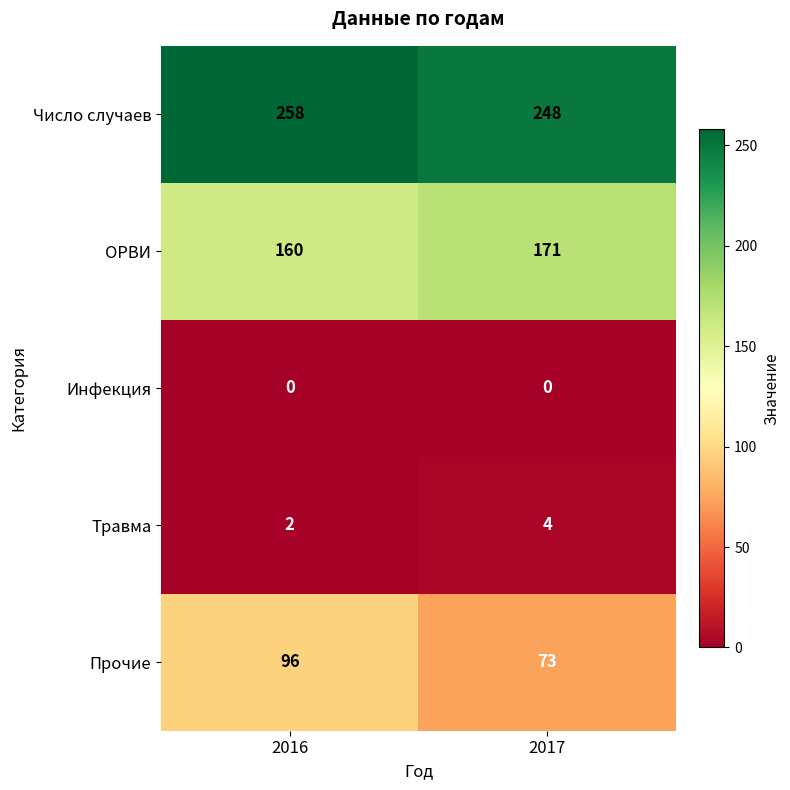

Is it true that Инфекция equals 0 at 2017?

True